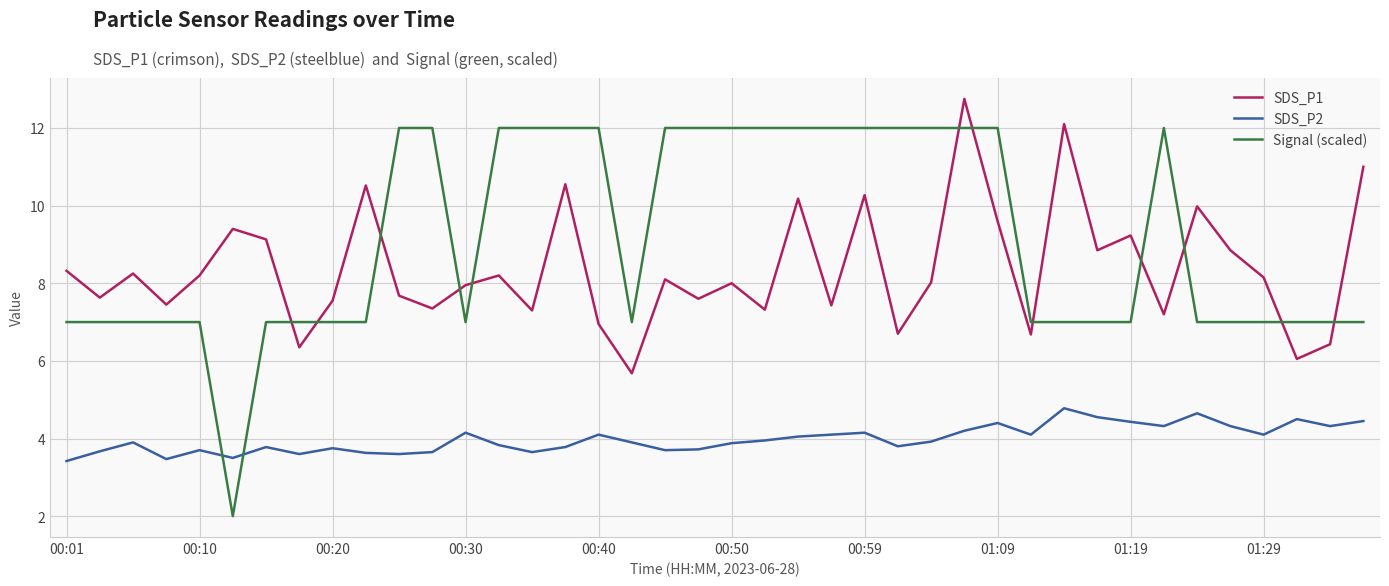

Which series has the widest spread of values?

Signal (scaled)